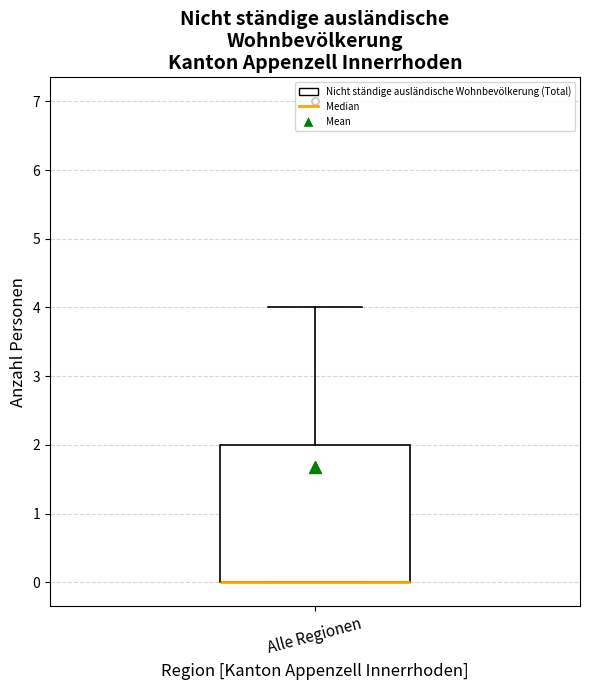

Transcribe this box plot: give where the median line is, the range the box spans, and where the two whiskers end, as read against the y-axis. The values are not printed on the chart, so give them approximately, as read against the axis.

median 0 (drawn on the box's lower edge), box 0 to 2, whiskers 0 to 4